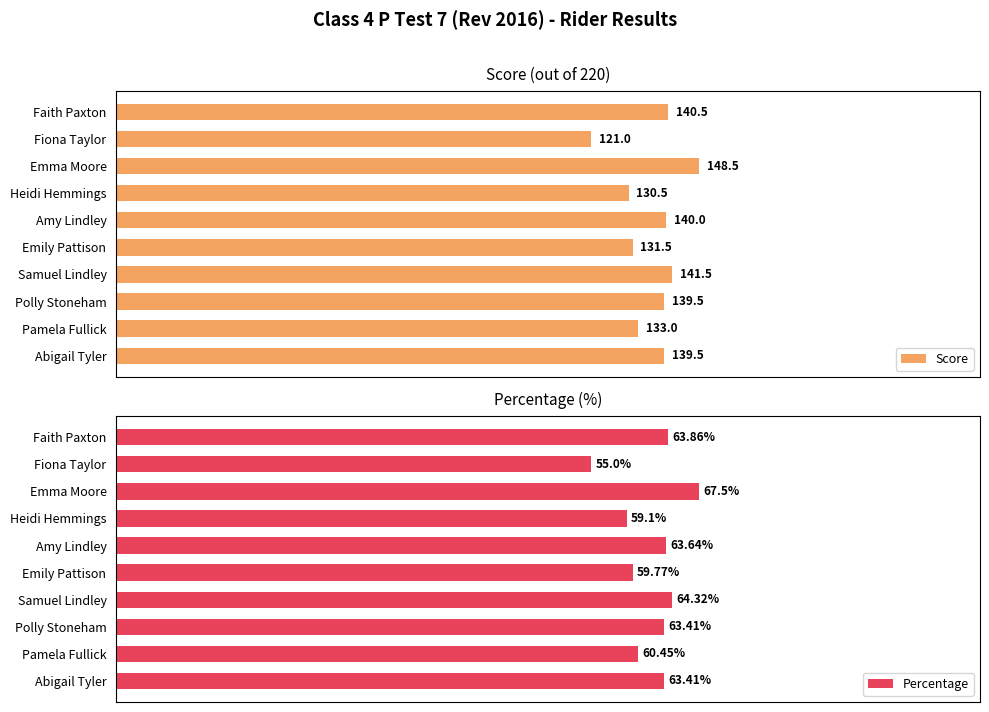

At which label does Percentage reach its minimum?

Fiona Taylor